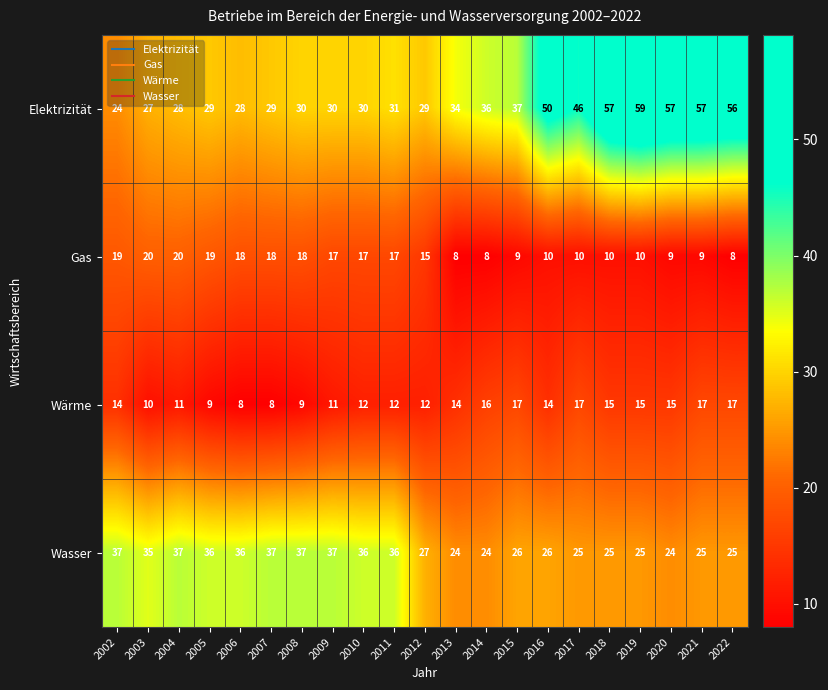

How many categories are shown in the chart?

21